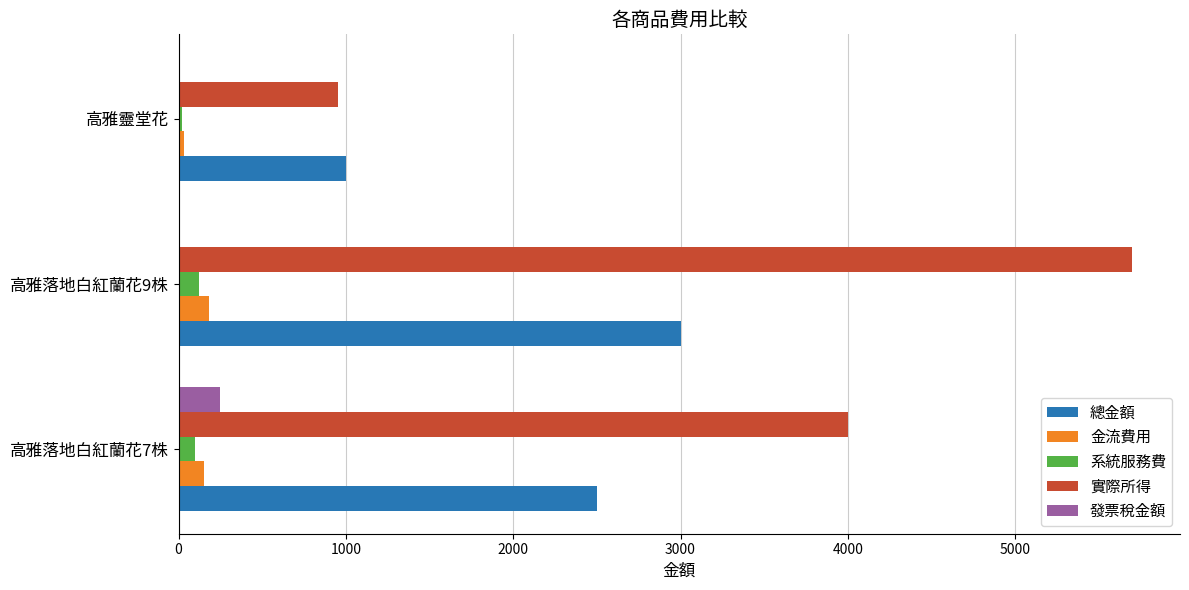

The value of 總金額 at 高雅落地白紅蘭花7株 is 745. True or false?

False